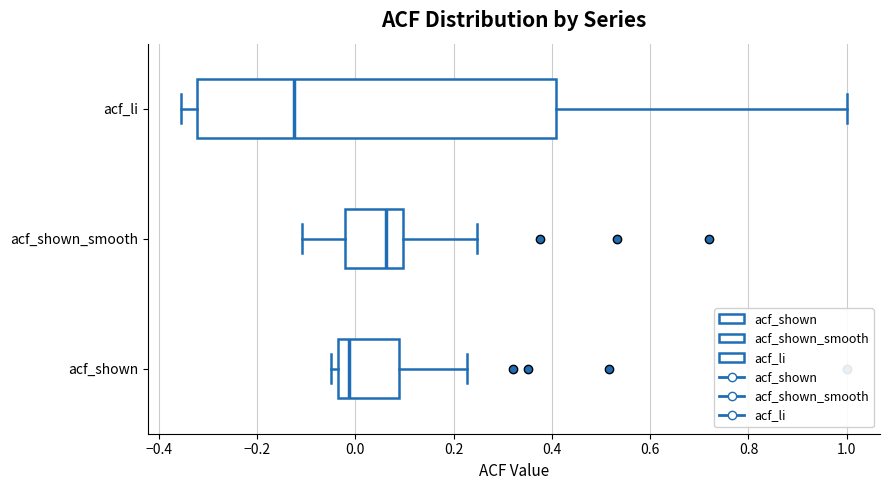

Reading bottom to top, transcribe this box plot: for each box, give where its median line is, the range the box spans, and where its two whiskers end, as read against the x-axis. The values are not printed on the chart, so give them approximately, as read against the axis.

acf_shown: median -0.02, box -0.04 to 0.08, whiskers -0.04 (just left of the box's left edge) to 0.22
acf_shown_smooth: median 0.06, box -0.02 to 0.10, whiskers -0.10 to 0.24
acf_li: median -0.12, box -0.32 to 0.40, whiskers -0.36 to 1.00